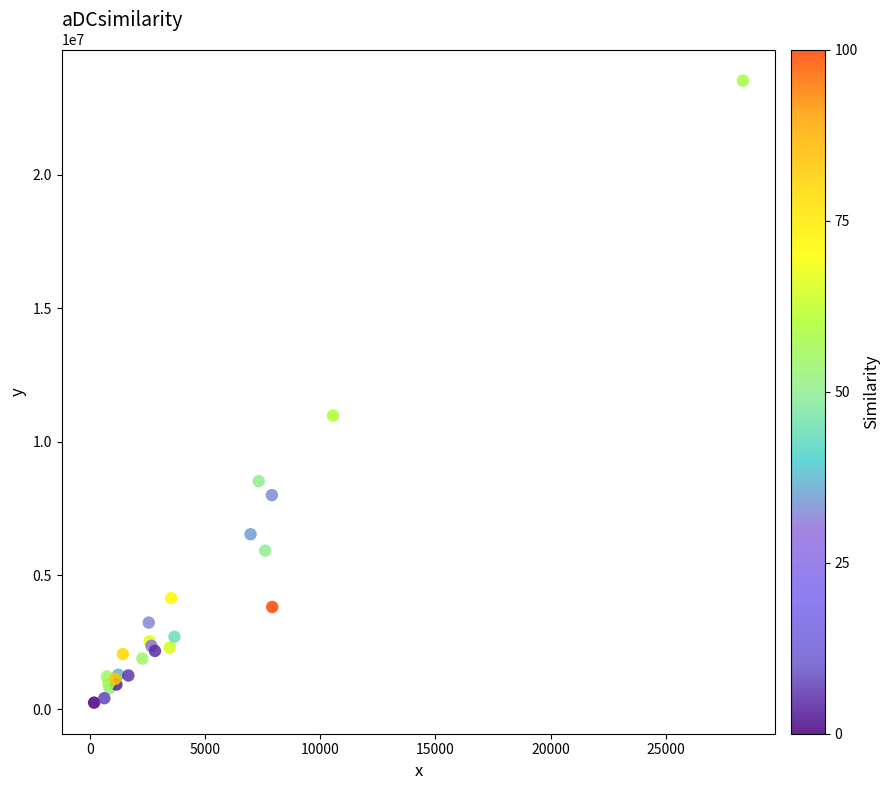

What Y value in the scatter plot is closest to 11878125?

10984762.3